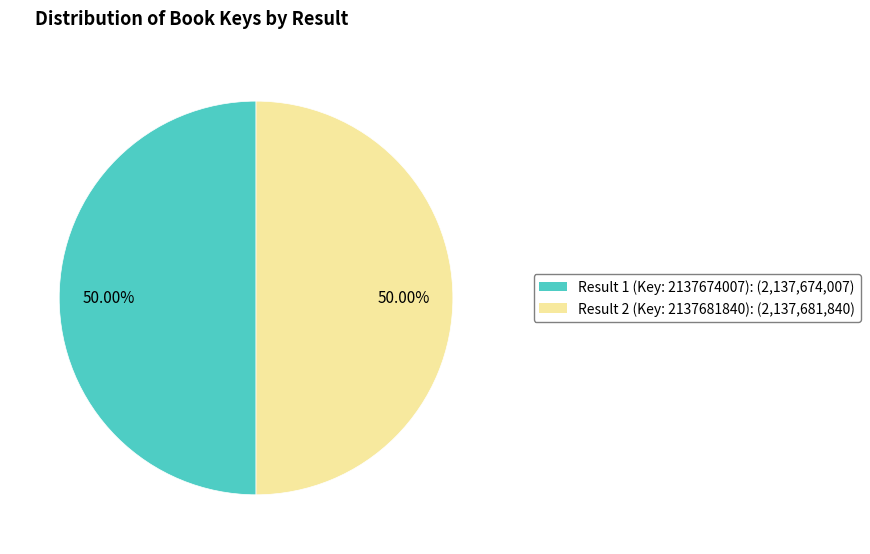

What is the ratio of the value at Result 1 (Key: 2137674007) to the value at Result 2 (Key: 2137681840)?

1.0